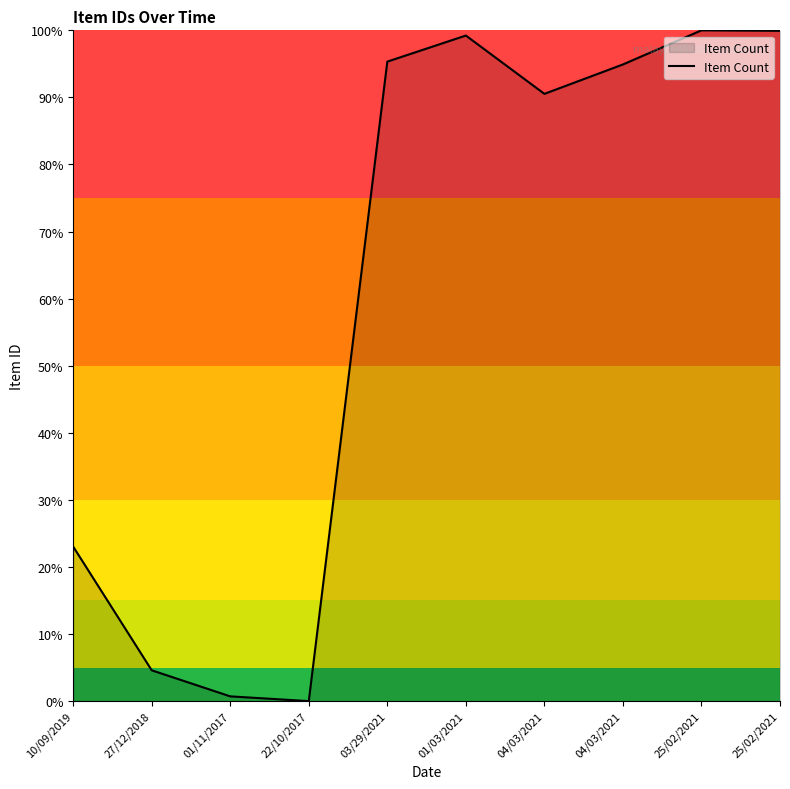

At which category does the data reach its first local valley?

22/10/2017